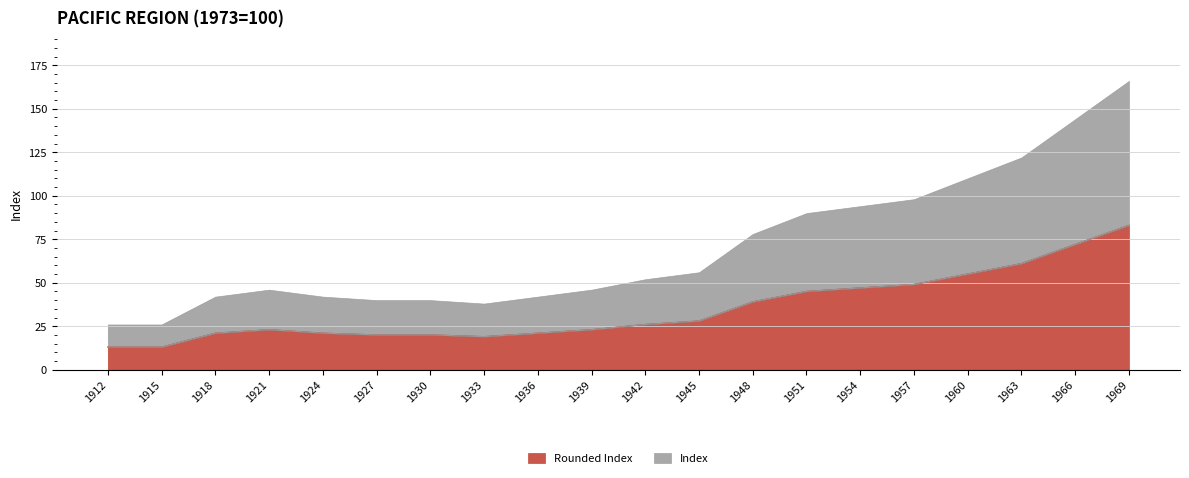

At how many categories does at least one series exceed 15?

18